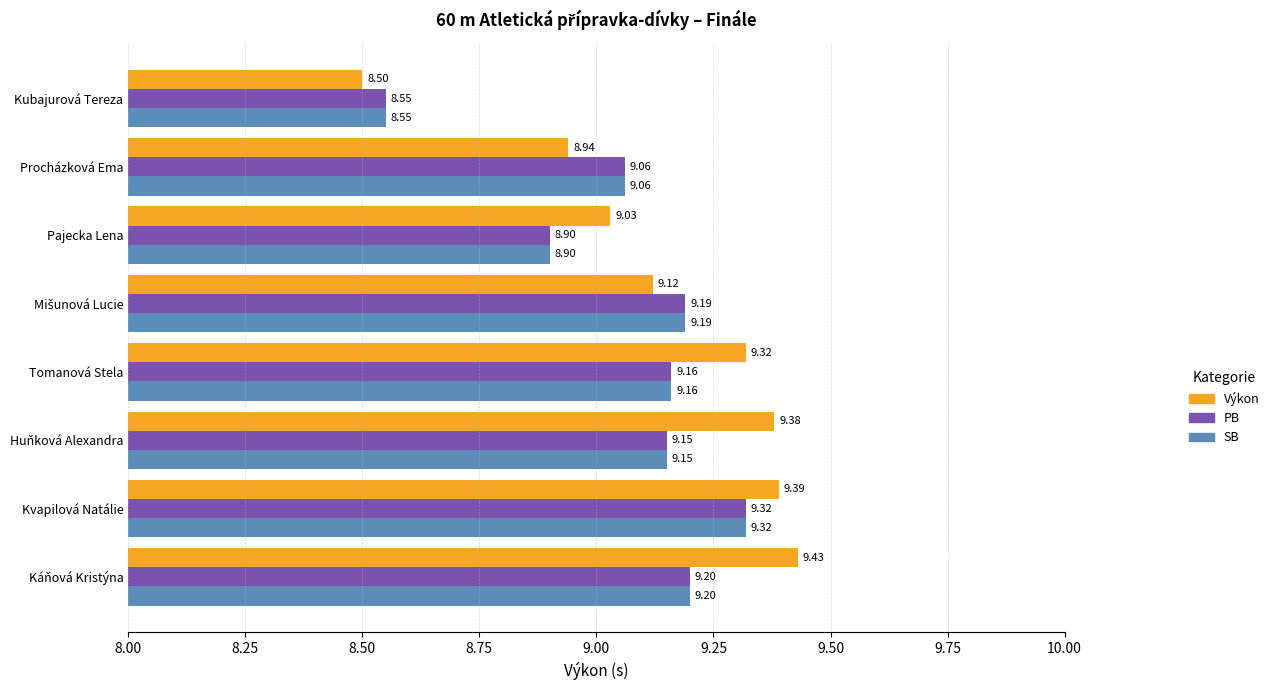

At which label does PB reach its minimum?

Kubajurová Tereza